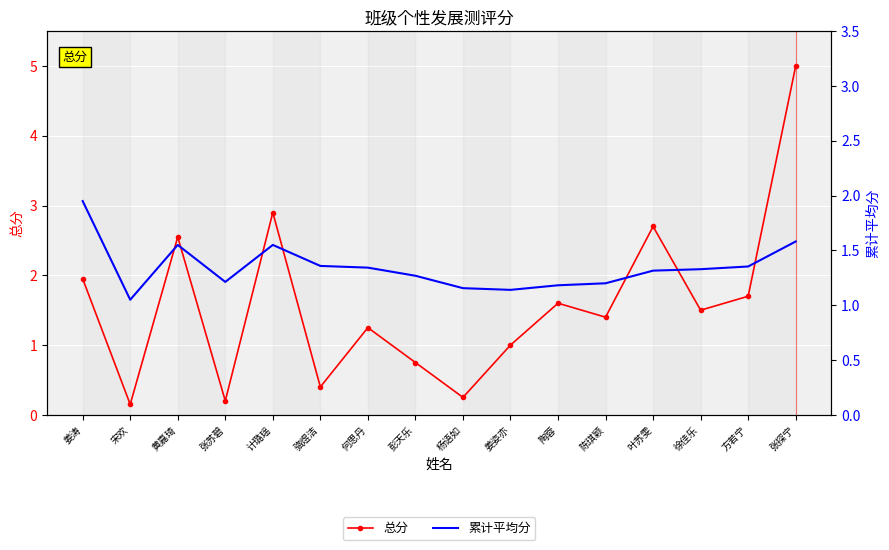

Which category has the highest value across all series?

张探宁